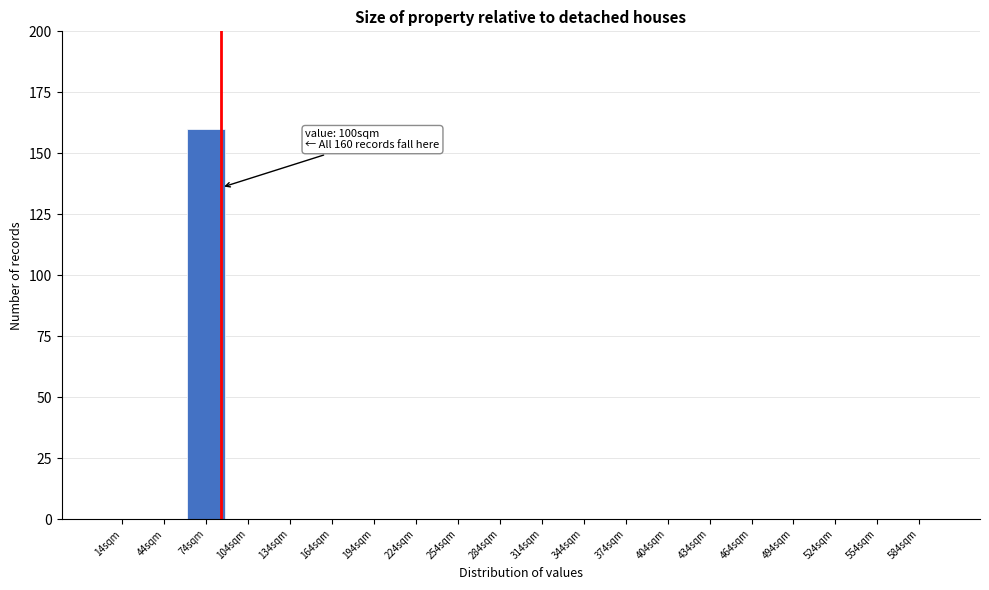

Reading right to left, transcribe all the data shown in this chart.

584sqm=0	554sqm=0	524sqm=0	494sqm=0	464sqm=0	434sqm=0	404sqm=0	374sqm=0	344sqm=0	314sqm=0	284sqm=0	254sqm=0	224sqm=0	194sqm=0	164sqm=0	134sqm=0	104sqm=0	74sqm=160	44sqm=0	14sqm=0